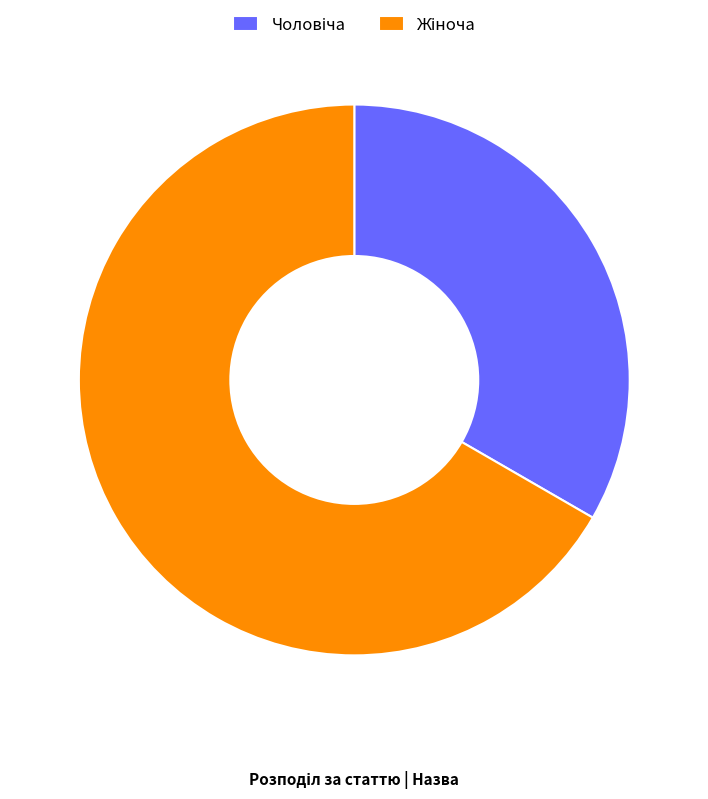

Is there a majority slice in this chart?

Yes